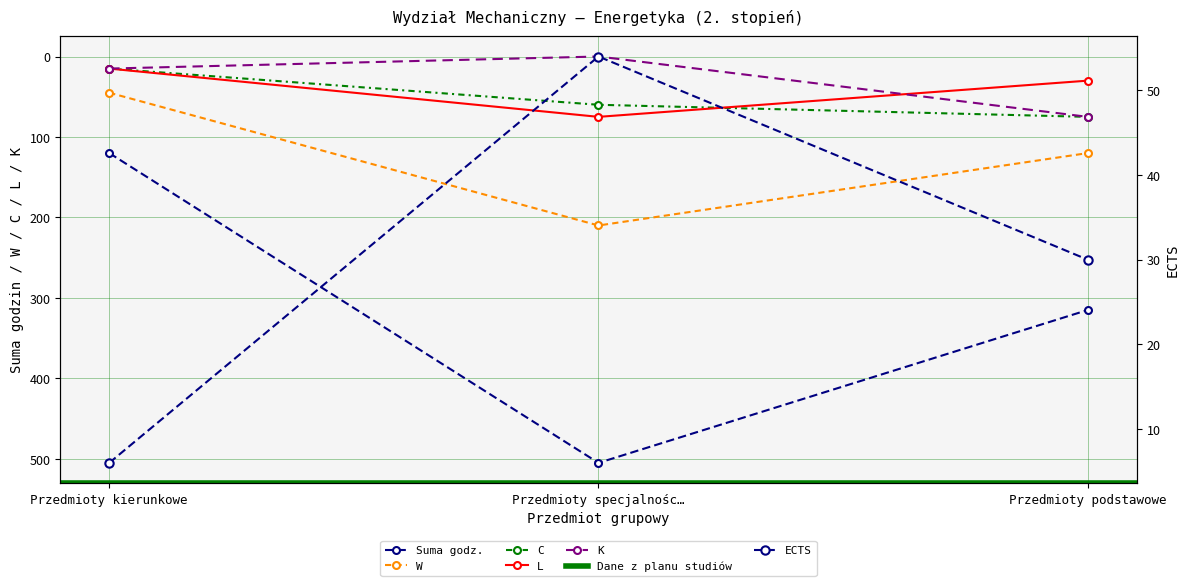

Rank the categories by ECTS value from highest to lowest.

Przedmioty specjalnośc…, Przedmioty podstawowe, Przedmioty kierunkowe